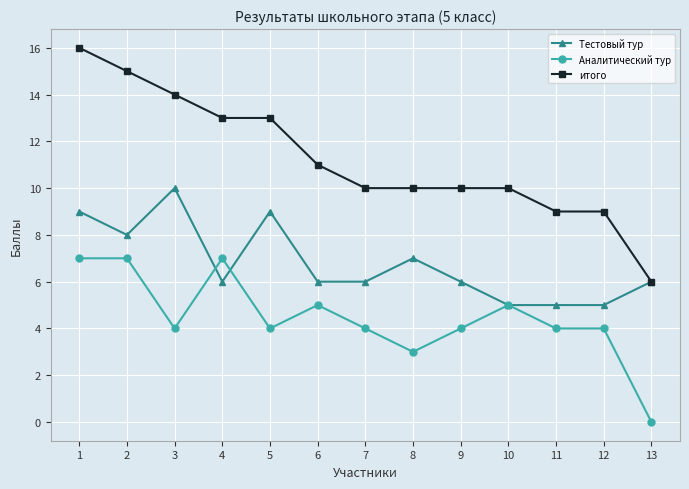

At 1, list the series in order from smallest to largest.

Аналитический тур, Тестовый тур, итого